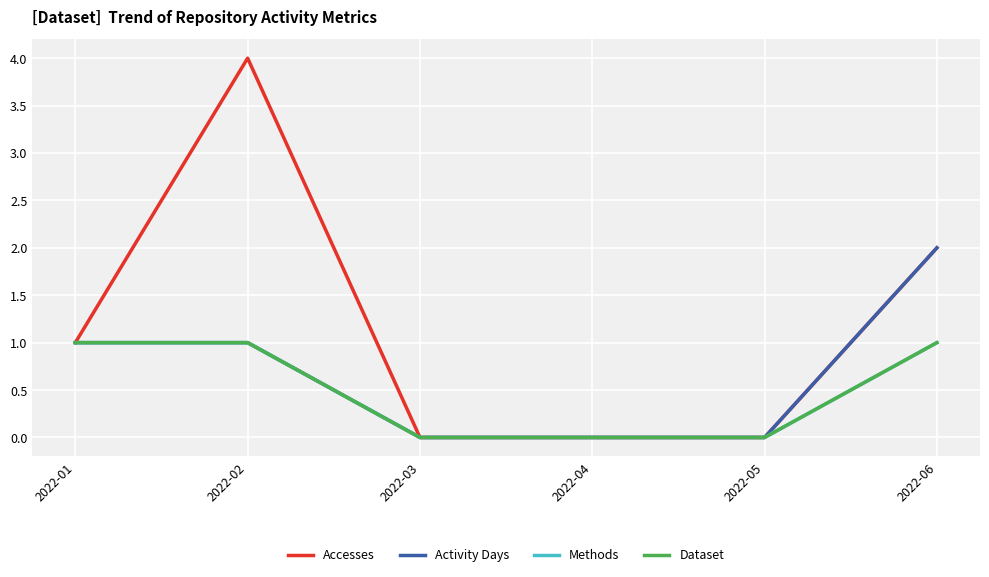

Which series changed the most between 2022-01 and 2022-04?

Accesses